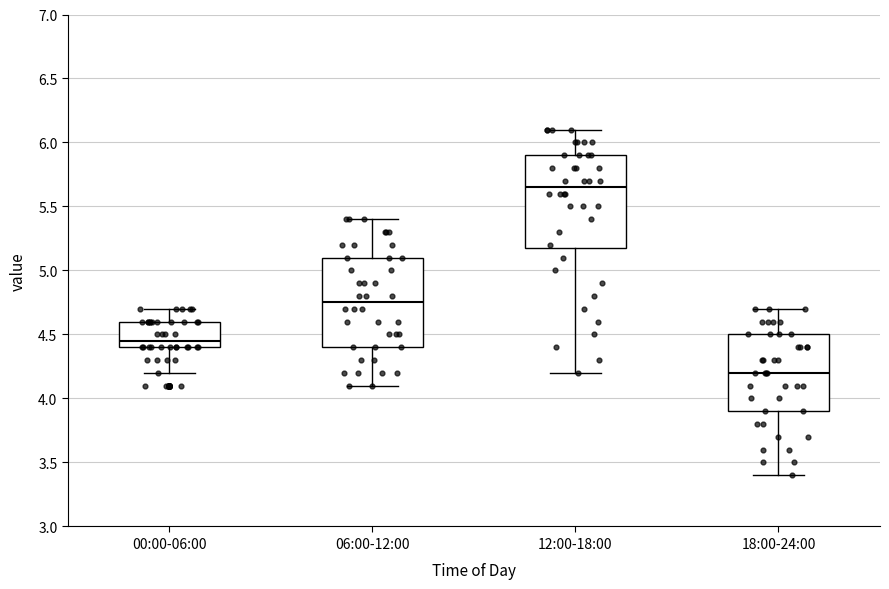

Which box's median line is the highest?

12:00-18:00